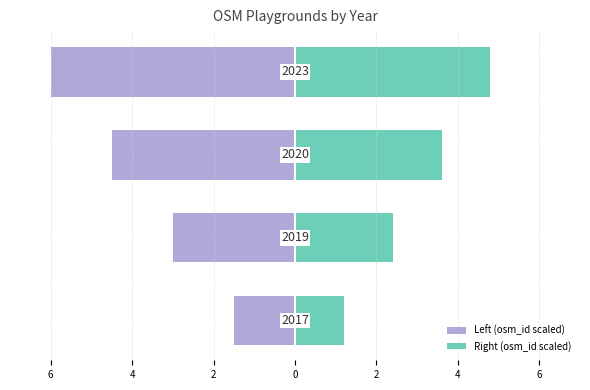

What are all the series names shown in the legend?

Left (osm_id scaled), Right (osm_id scaled)